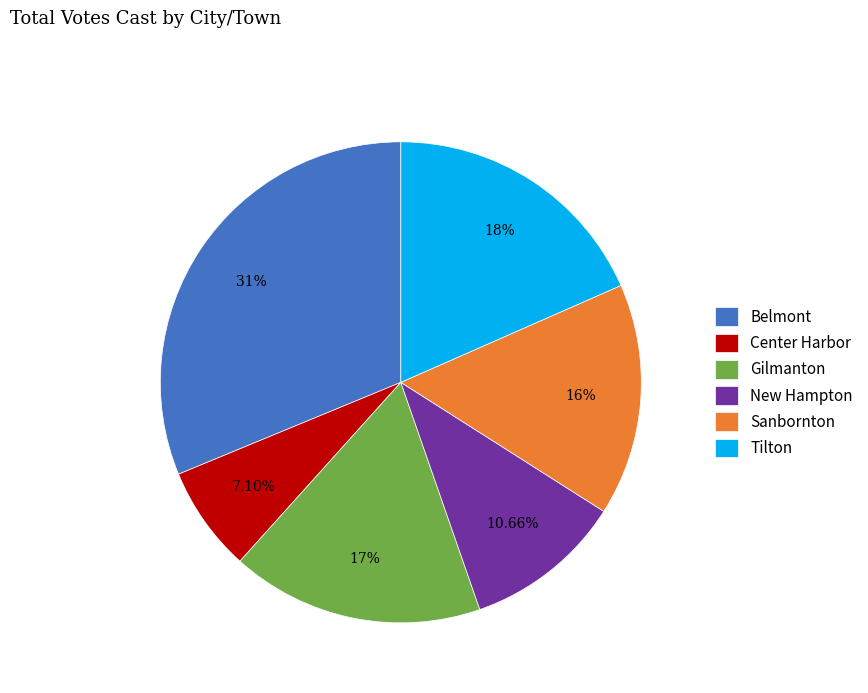

Is New Hampton the majority of the pie?

No